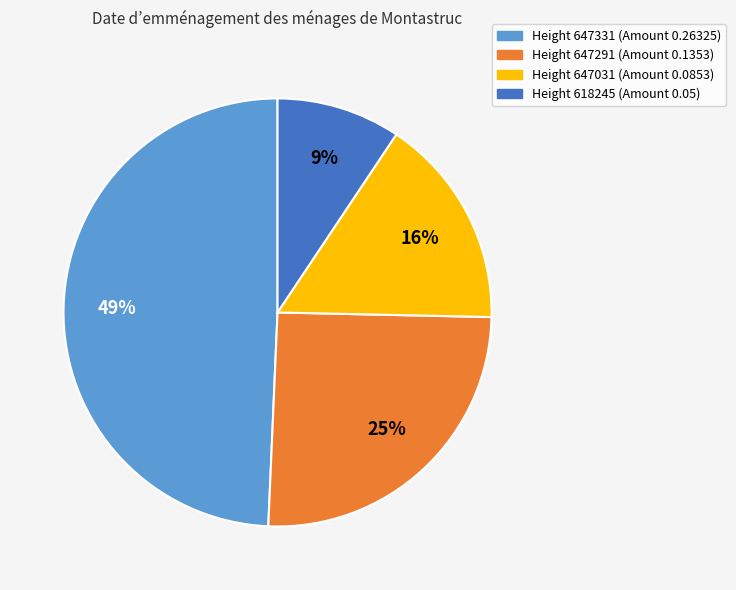

To the nearest percent, what is the difference between the largest and smallest slice percentages?

40%